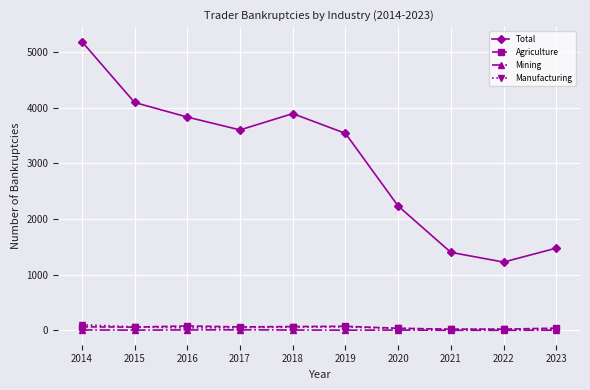

Which series has the largest total across all categories?

Total